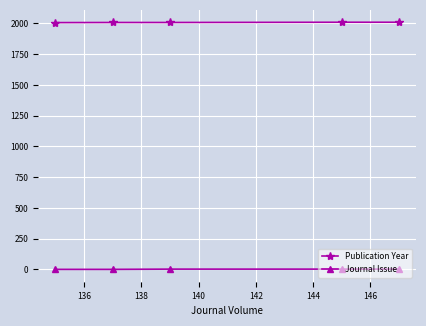

What is the sum of all Publication Year values?

10043